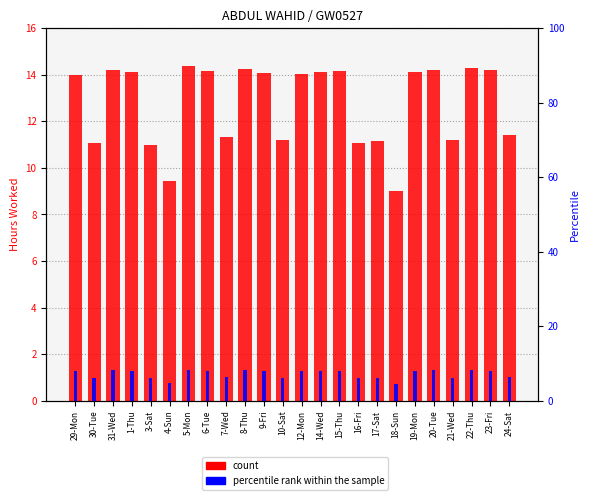

What is the value of the count bar at the 5th from the left?

11.0